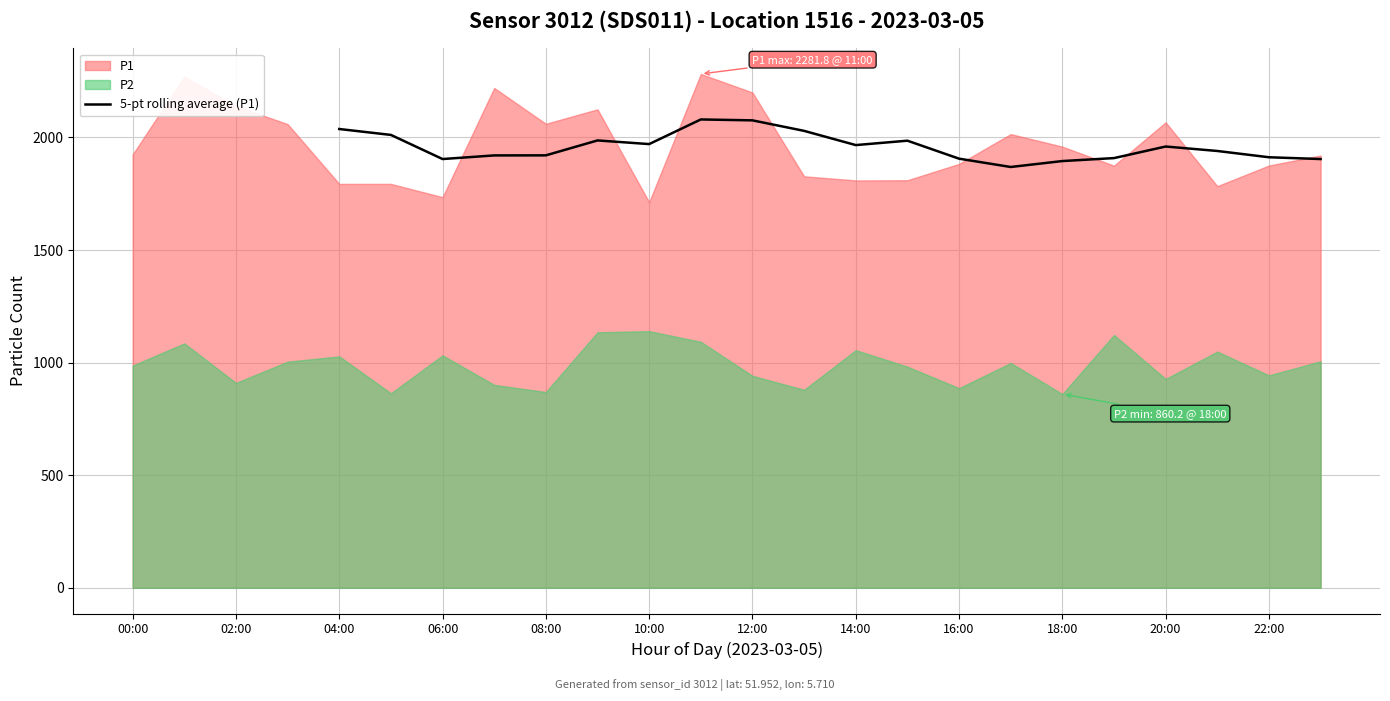

What is the ratio of the value at 12 to the value at 17?

1.1